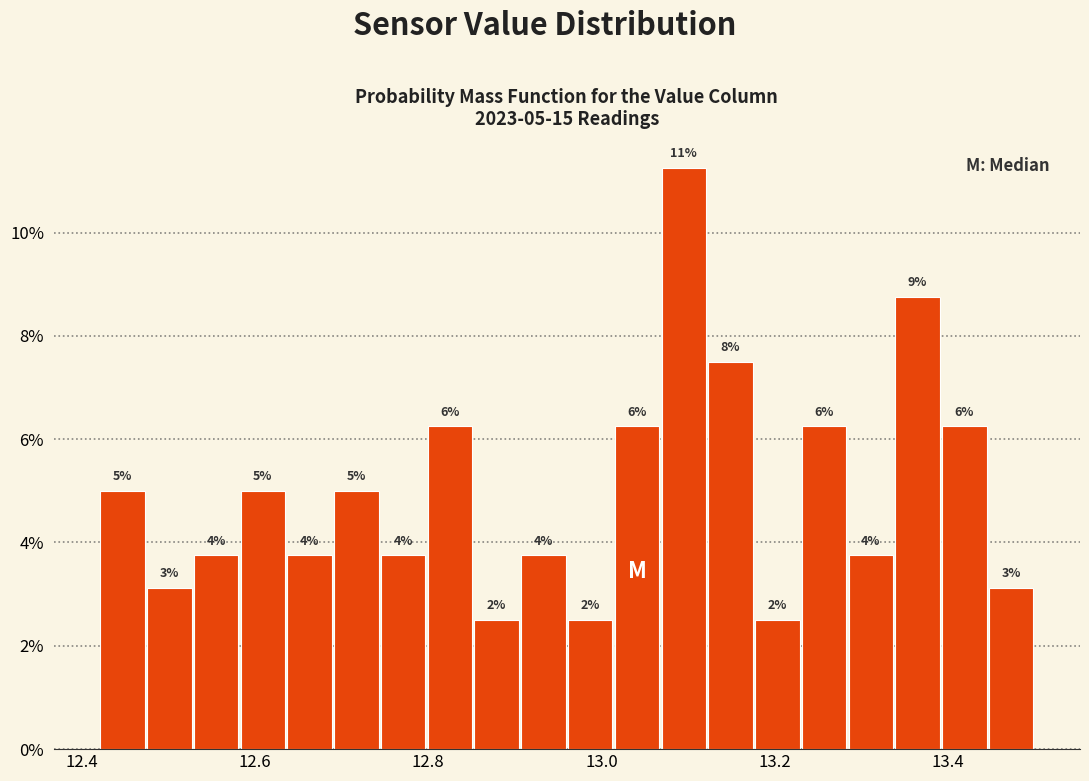

Read against the x-axis, roughly where is the centre of the tallest bar?

13.10